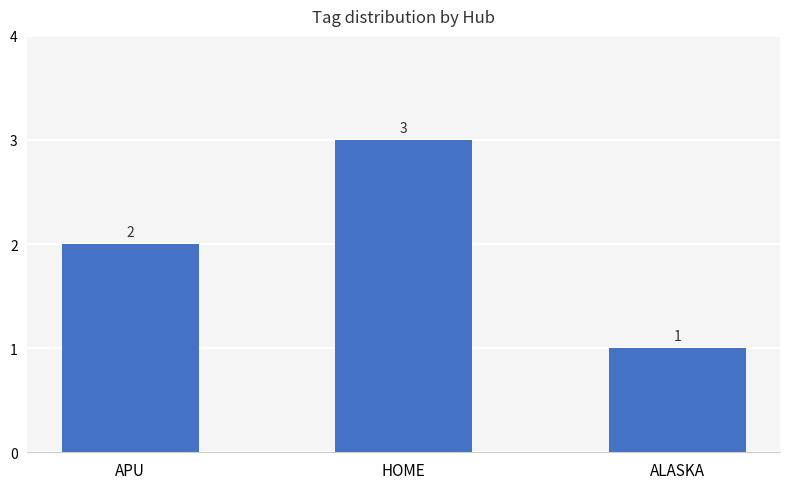

Which category has the lowest value across all series?

ALASKA